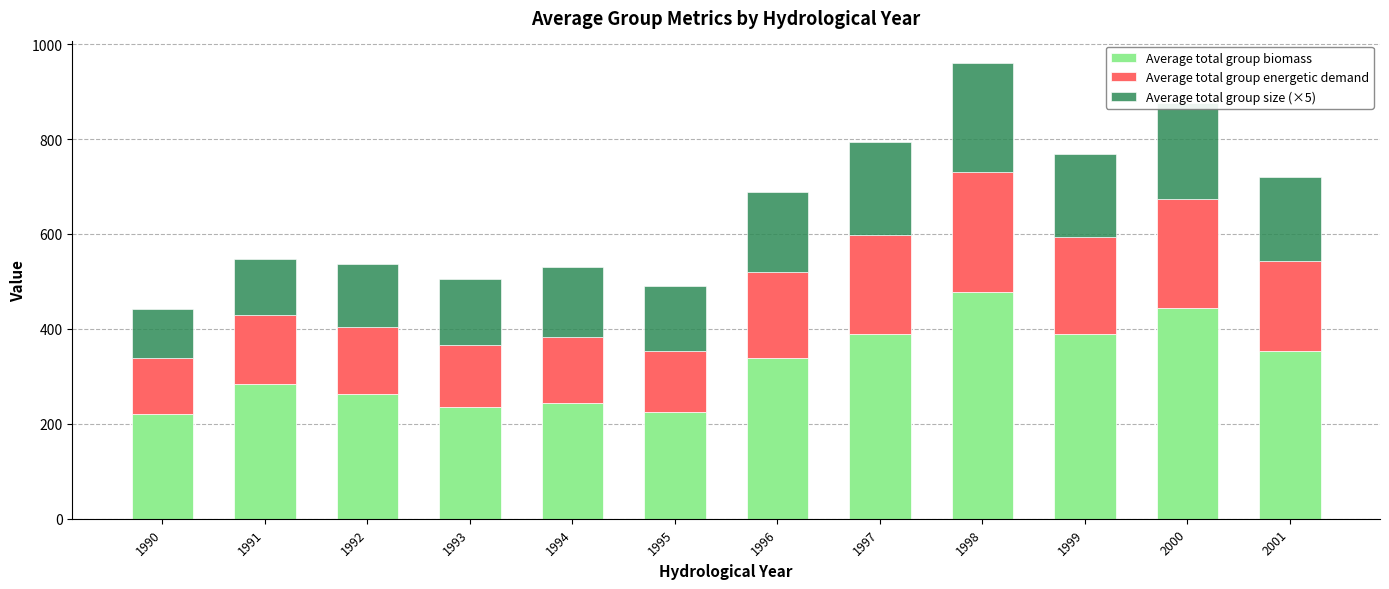

What is the highest value of the Average total group biomass series?

476.9